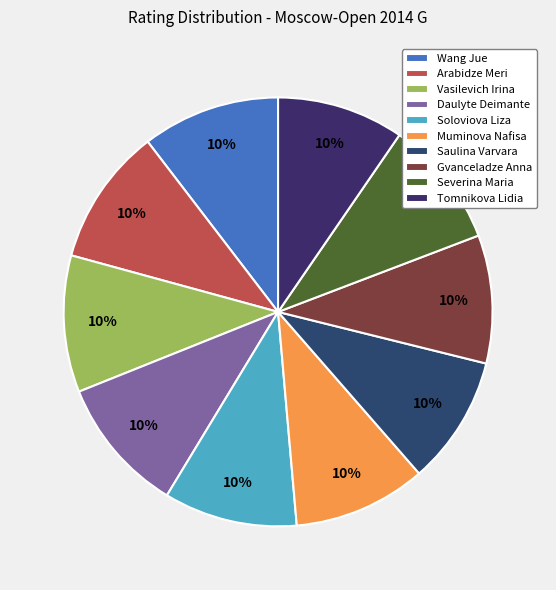

Count the number of slices in the pie.

10